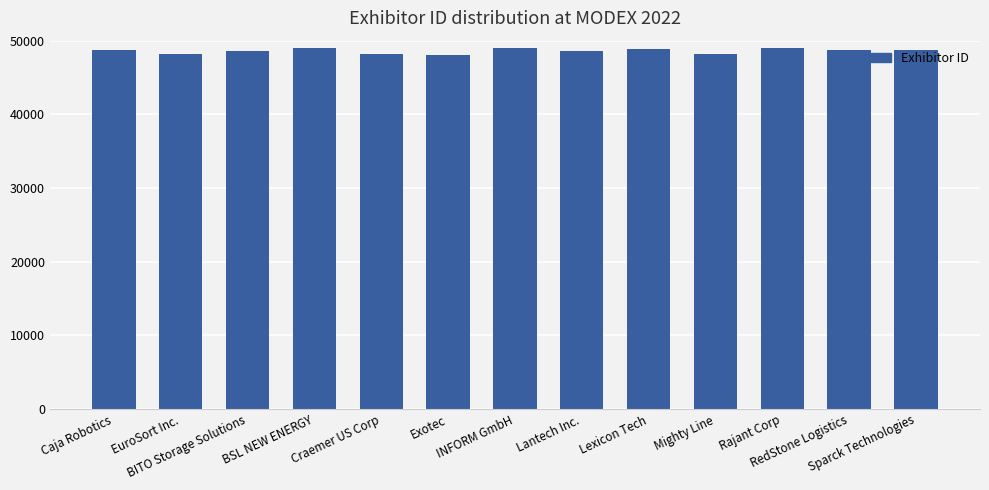

What is the sum of all values?

631819